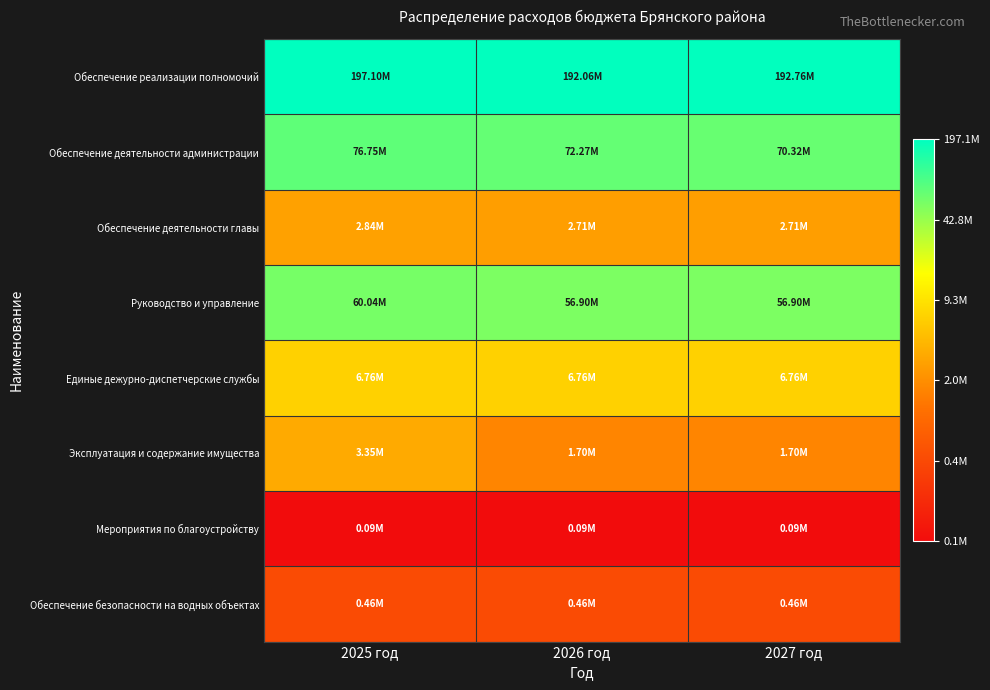

What is the total value across all series at 2025 год?

125.3